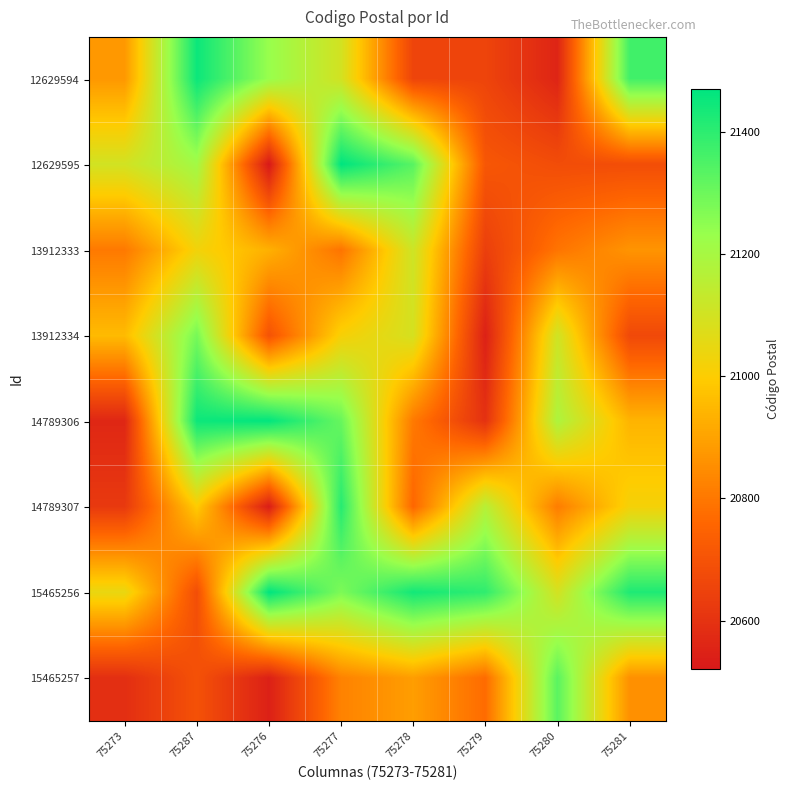

Reading left to right, extract all data points from this chart.

12629594: 75273=20874.5	75287=21450.7	75276=21232.0	75277=21098.7	75278=20656.0	75279=20656.0	75280=20558.1	75281=21366.2
12629595: 75273=21101.1	75287=21208.1	75276=20520.6	75277=21469.9	75278=21332.4	75279=20712.3	75280=20681.8	75281=20683.4
13912333: 75273=20804.2	75287=21024.8	75276=20931.9	75277=20791.2	75278=21111.9	75279=20639.5	75280=20792.1	75281=20866.4
13912334: 75273=20956.1	75287=21285.2	75276=20699.7	75277=21014.2	75278=21092.4	75279=20546.5	75280=21107.5	75281=20670.5
14789306: 75273=20565.1	75287=21448.9	75276=21465.6	75277=21308.4	75278=20804.6	75279=20597.7	75280=21184.2	75281=20940.2
14789307: 75273=20622.0	75287=20995.2	75276=20534.4	75277=21409.3	75278=20758.8	75279=21162.5	75280=20811.7	75281=21020.1
15465256: 75273=21046.7	75287=20684.9	75276=21469.6	75277=21275.1	75278=21439.5	75279=21394.8	75280=21097.9	75281=21421.9
15465257: 75273=20588.5	75287=20696.0	75276=20545.2	75277=20825.3	75278=20888.7	75279=20771.3	75280=21328.7	75281=20856.8